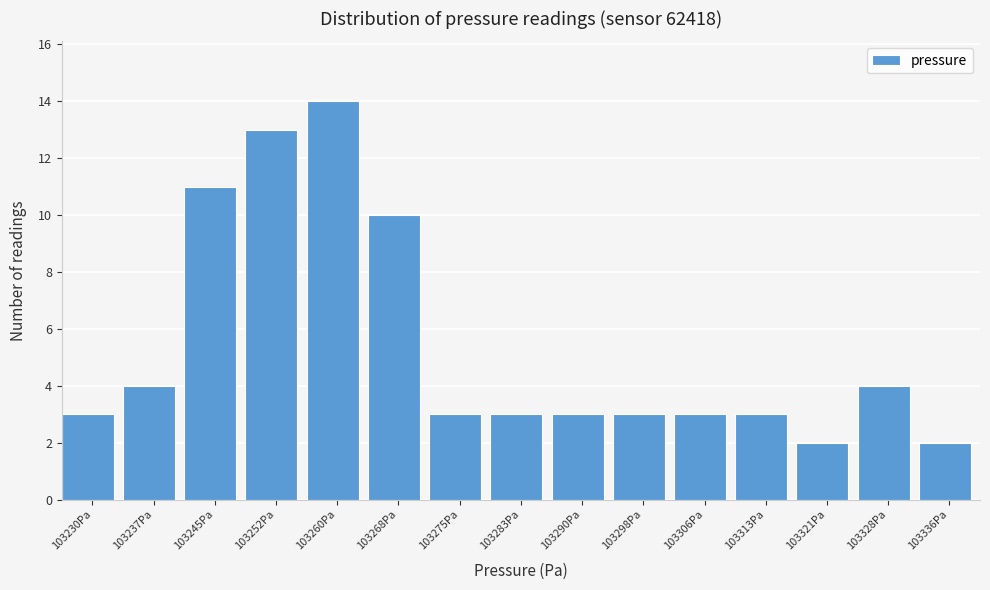

Reading left to right, transcribe all the data shown in this chart.

103230Pa=3	103237Pa=4	103245Pa=11	103252Pa=13	103260Pa=14	103268Pa=10	103275Pa=3	103283Pa=3	103290Pa=3	103298Pa=3	103306Pa=3	103313Pa=3	103321Pa=2	103328Pa=4	103336Pa=2